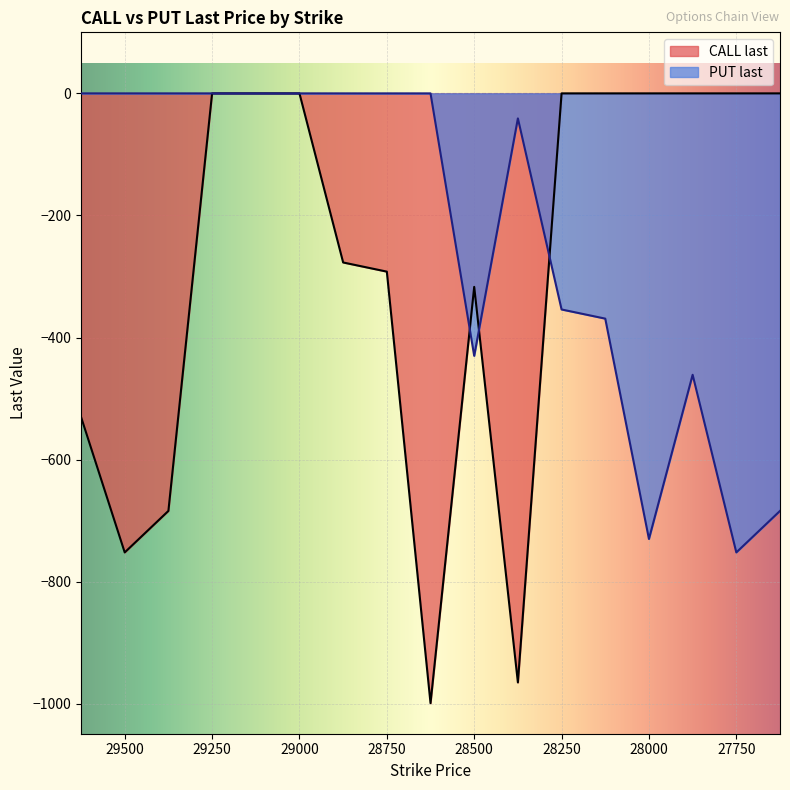

How many times do PUT last and CALL last cross each other?

3